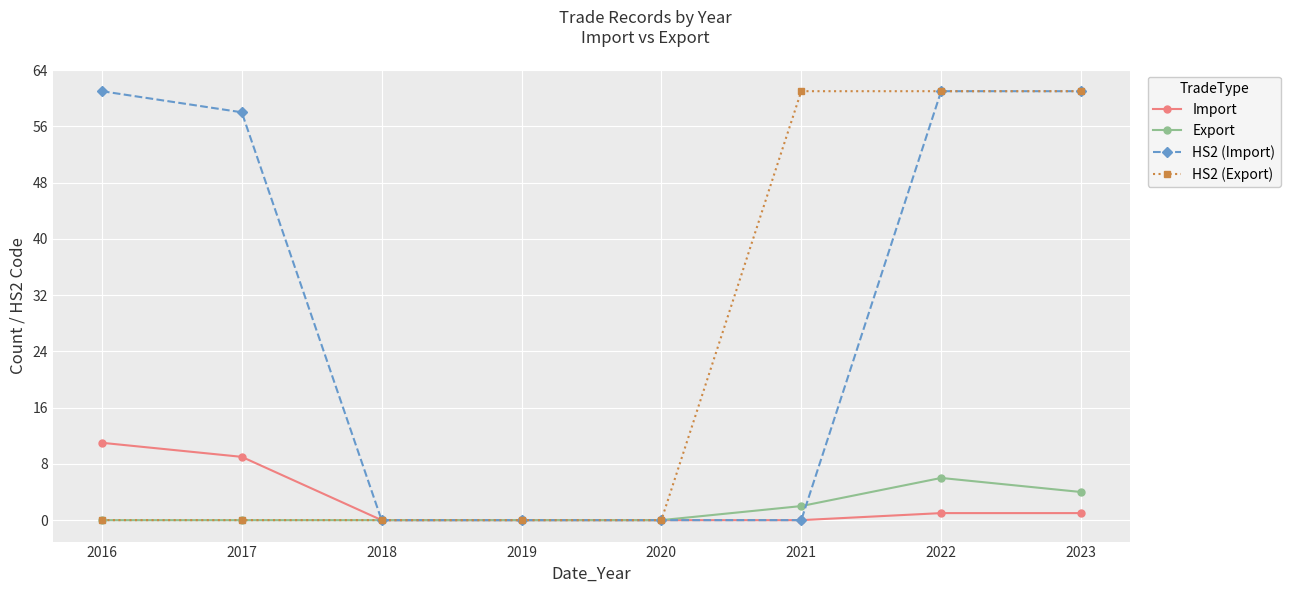

How many values in the HS2 (Import) series are below 58?

4